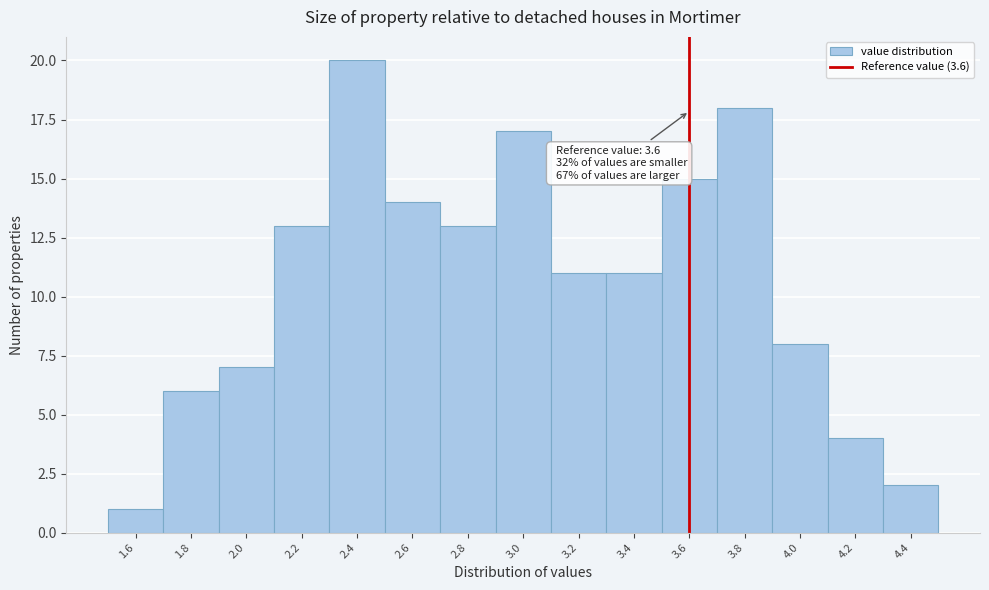

Over which range of the x-axis is the bar tallest?

2.3 to 2.5